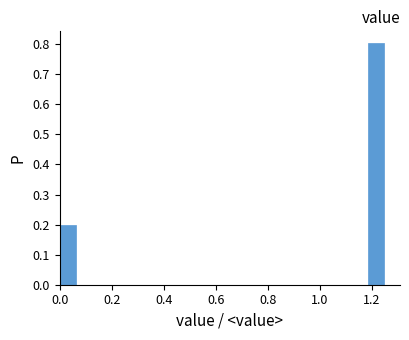

Around what value on the x-axis is the tallest bar? Give the approximate position of its centre, as read against the axis.

1.22